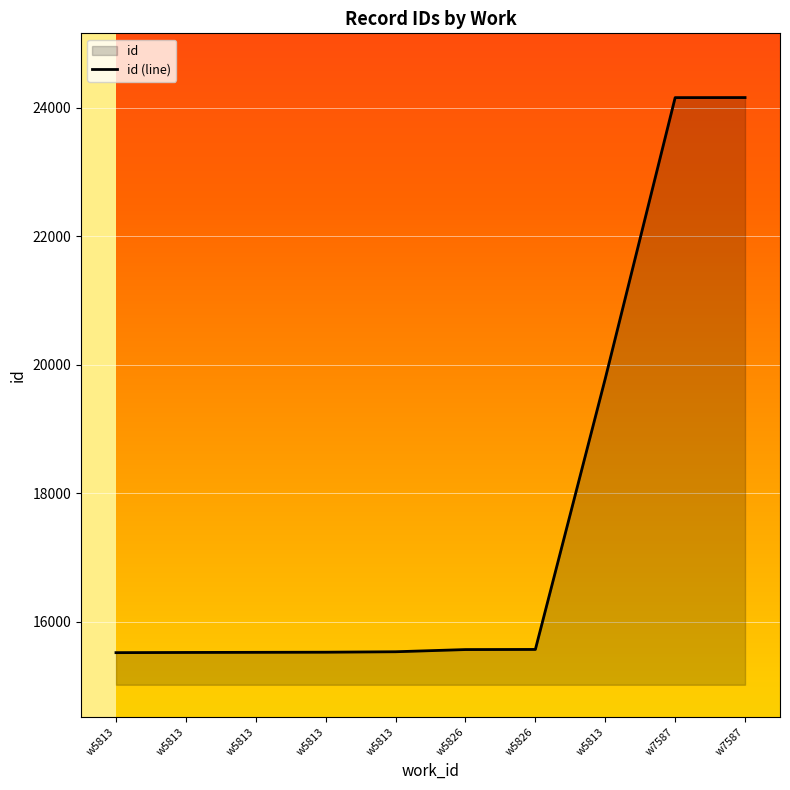

Does the chart display data point markers on the line(s)?

No